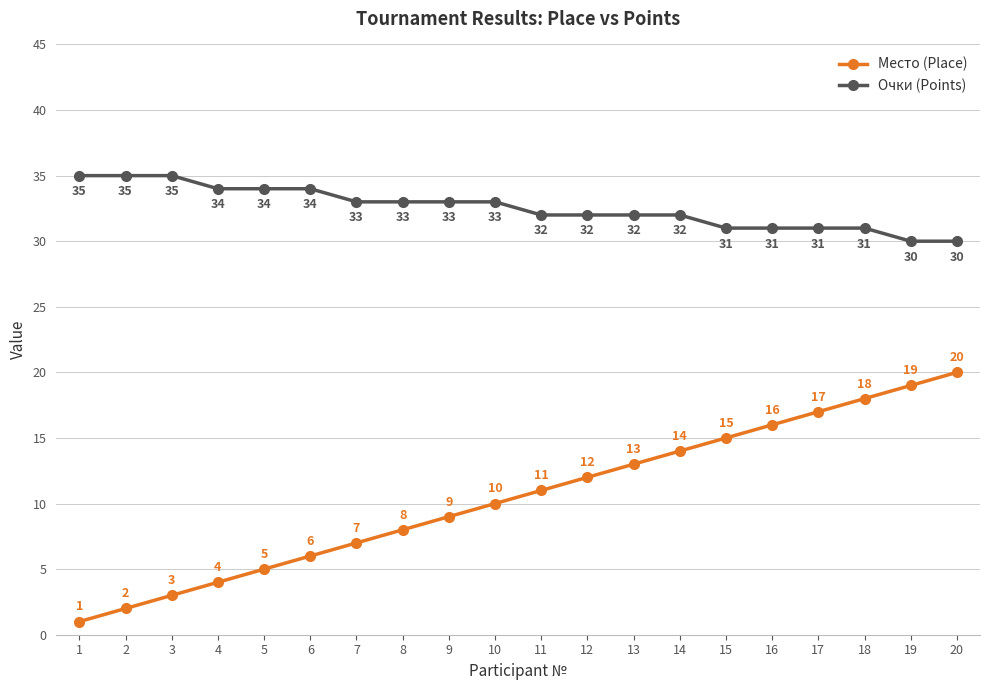

List the series in order of their overall mean, highest first.

Очки (Points), Место (Place)